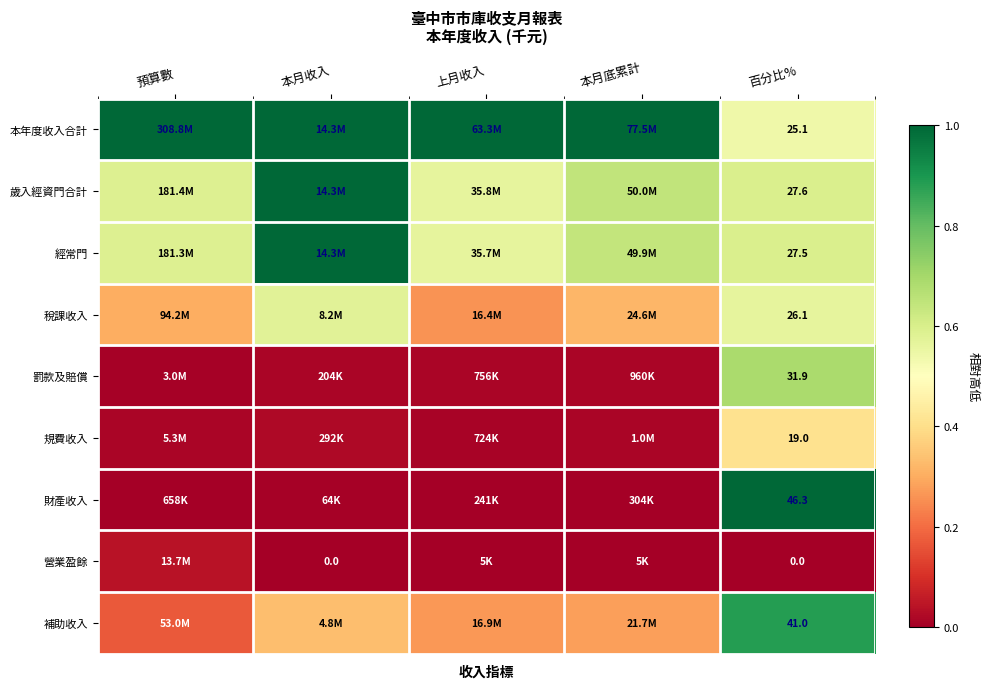

Which category has the highest value across all series?

預算數